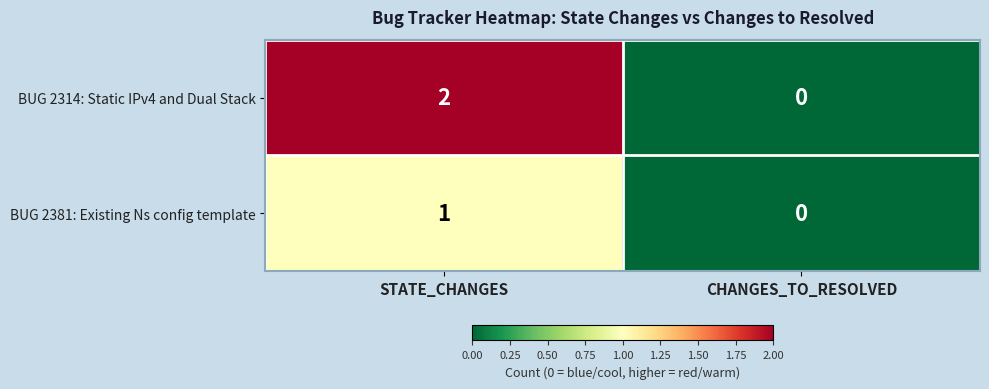

Rank the categories by BUG 2314: Static IPv4 and Dual Stack value from lowest to highest.

CHANGES_TO_RESOLVED, STATE_CHANGES